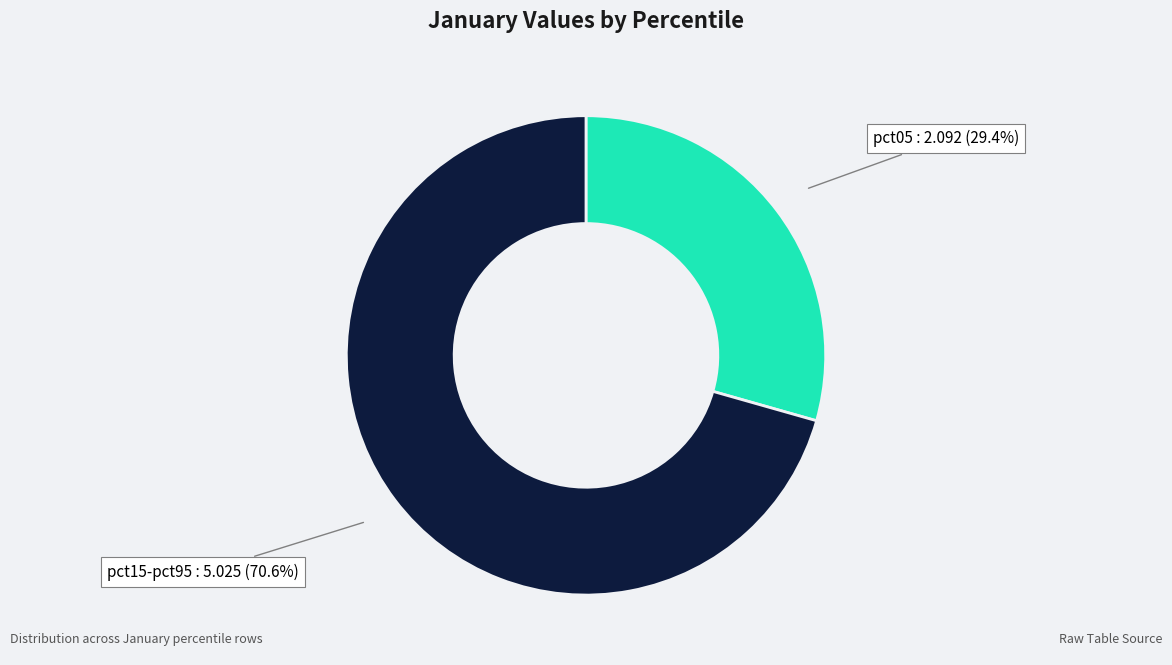

Is there a majority slice in this chart?

Yes